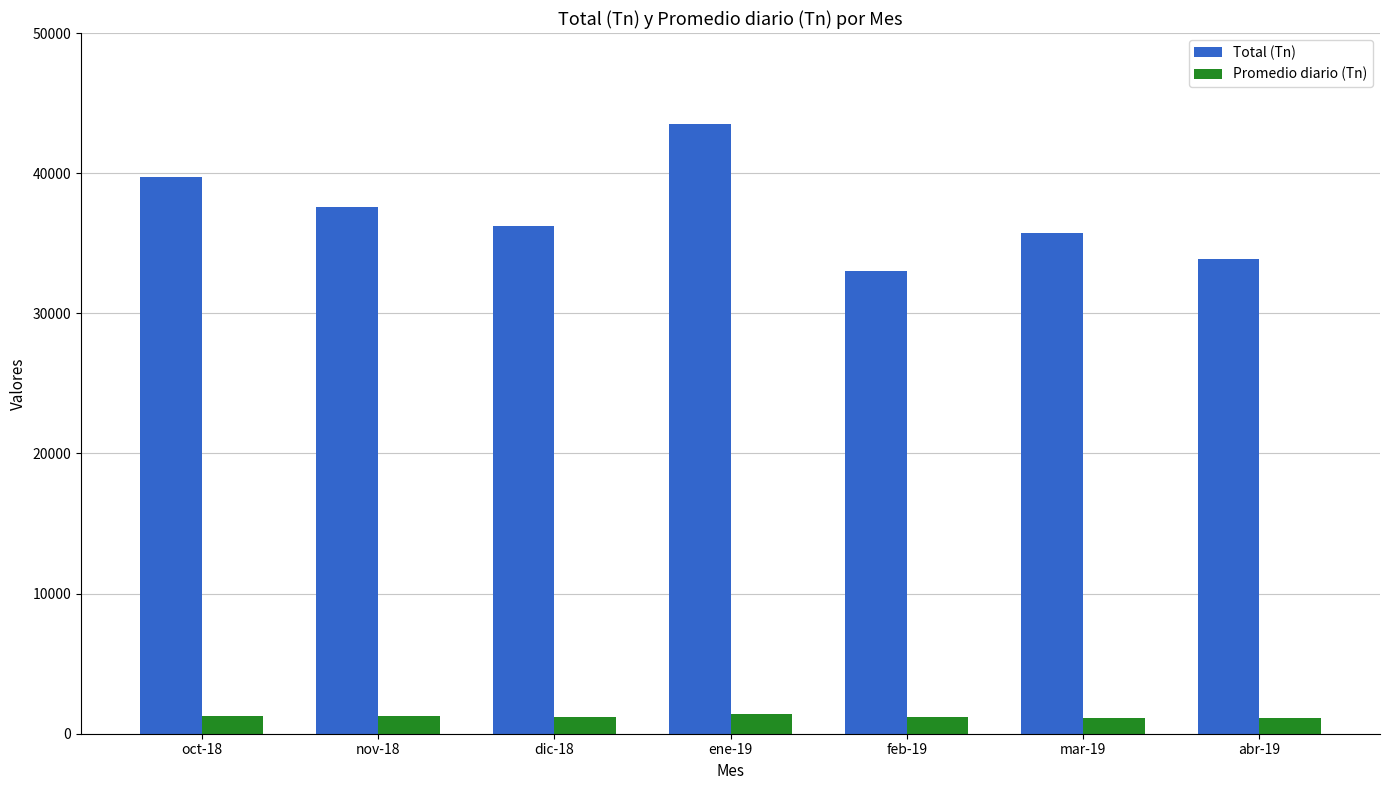

At which label does Total (Tn) first exceed 36245?

oct-18